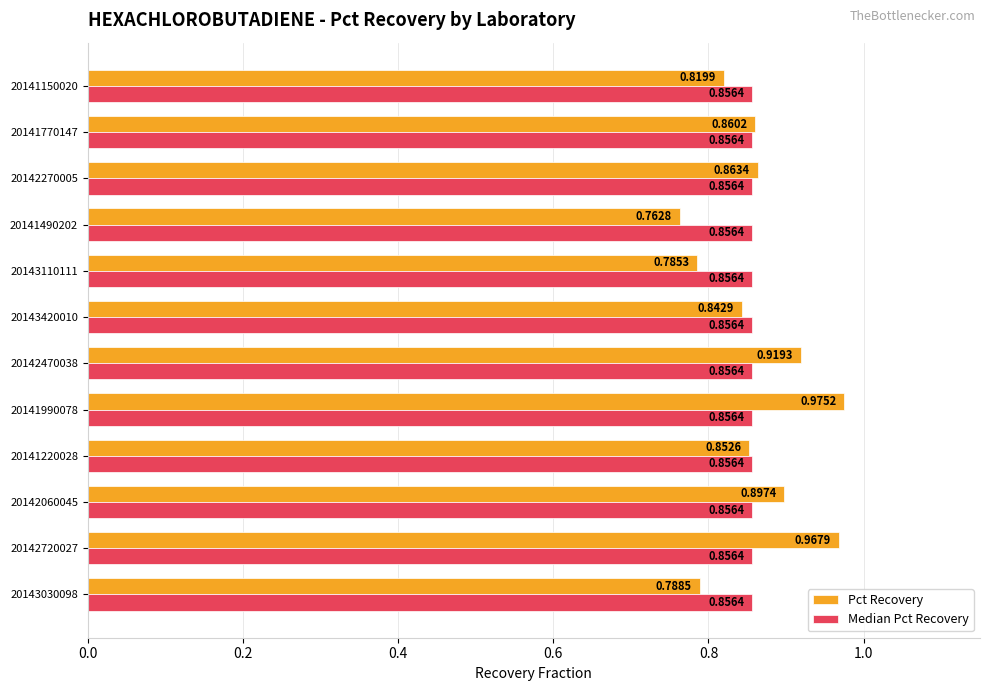

What are all the series names shown in the legend?

Pct Recovery, Median Pct Recovery